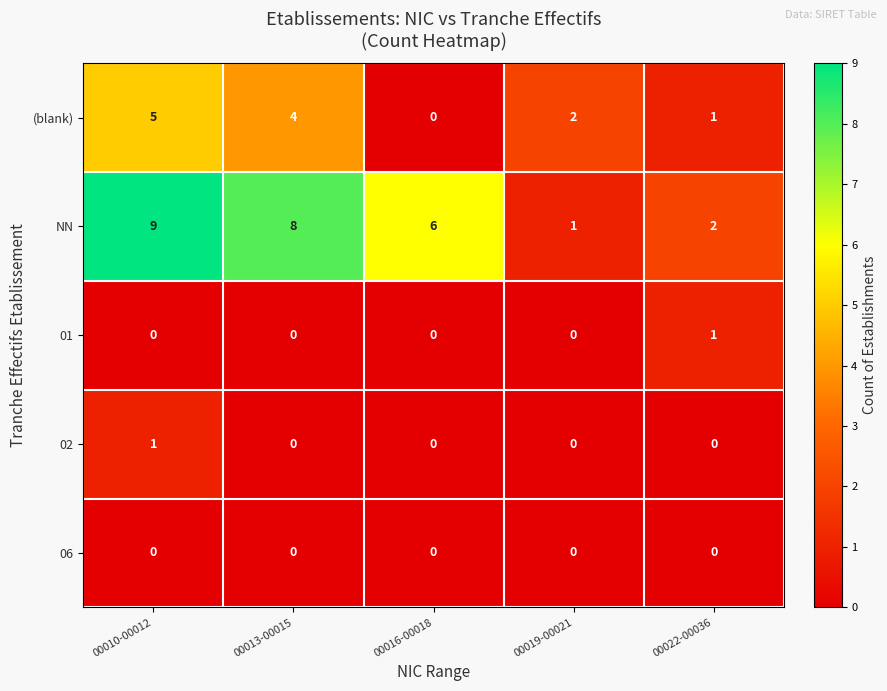

Rank the categories by NN value from lowest to highest.

00019-00021, 00022-00036, 00016-00018, 00013-00015, 00010-00012